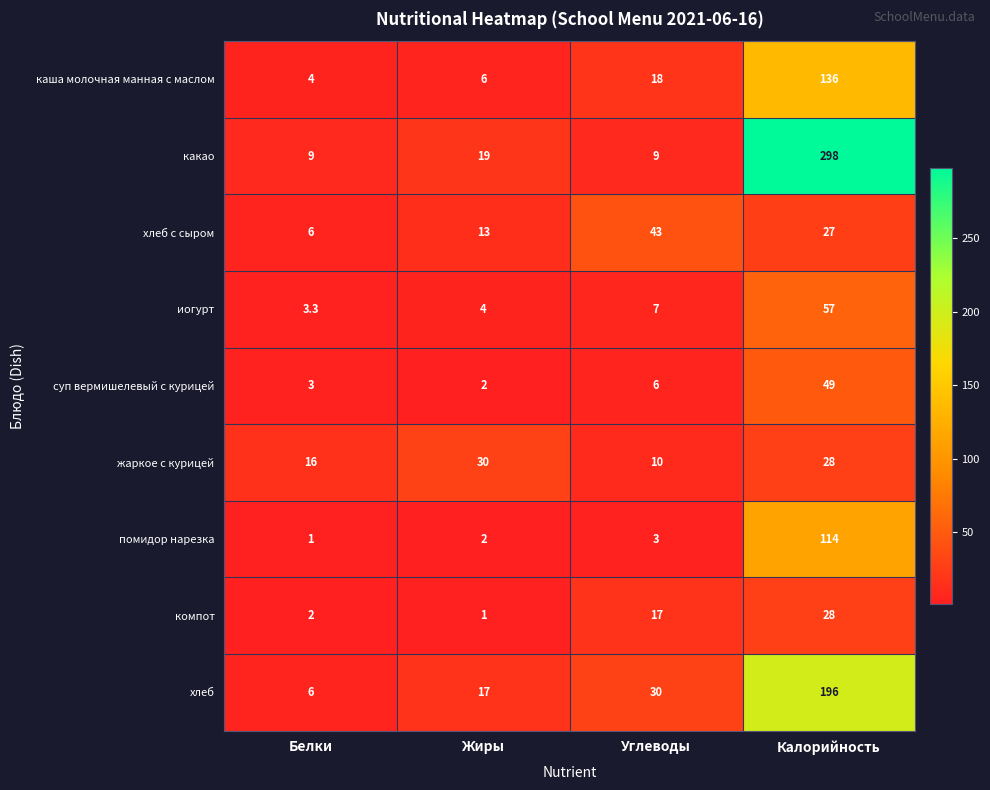

What is the sum of all хлеб values?

249.0